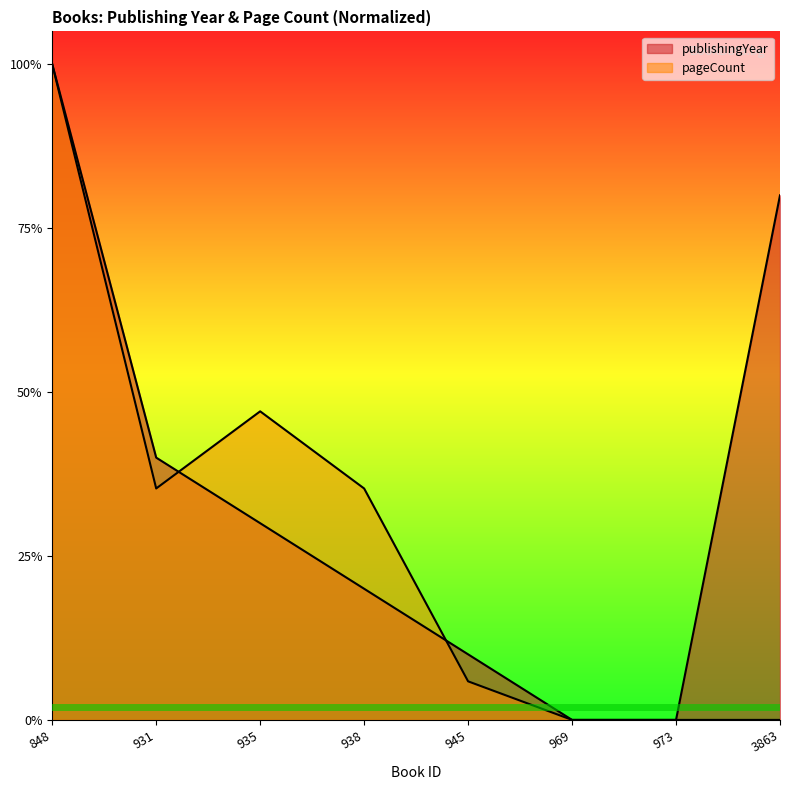

True or false: publishingYear has more than 2 points higher than both neighbors.

False